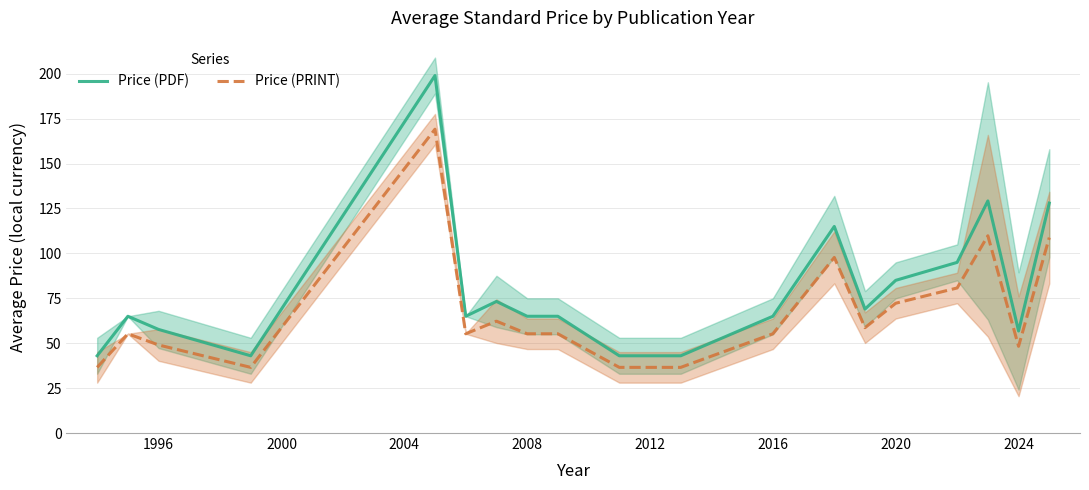

Which series has the largest total across all categories?

Price (PDF)